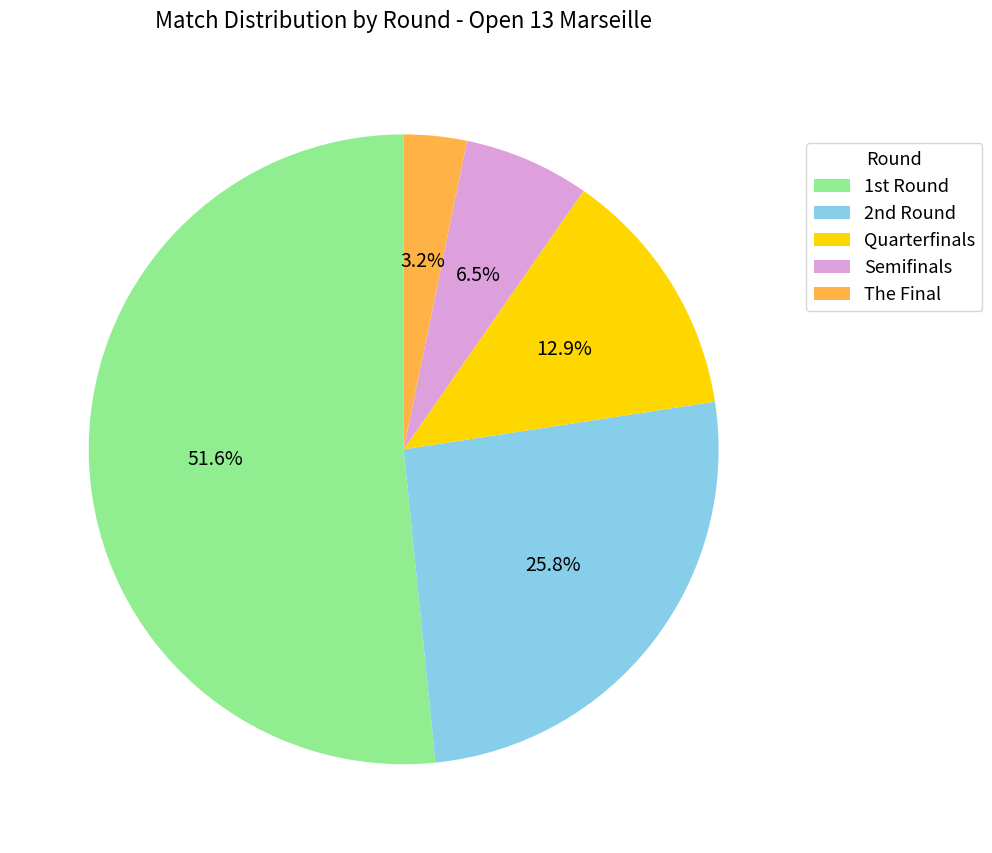

Does any single category account for the majority?

Yes